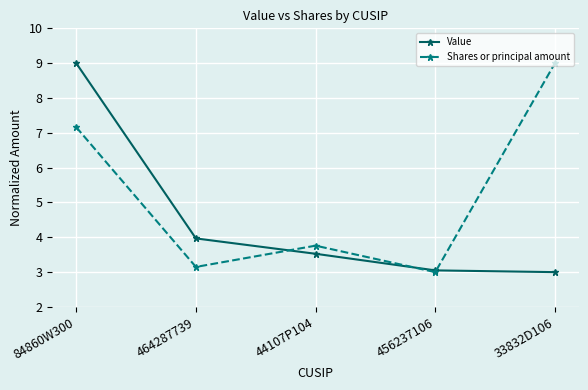

What is the label of the 4th point from the right?

464287739